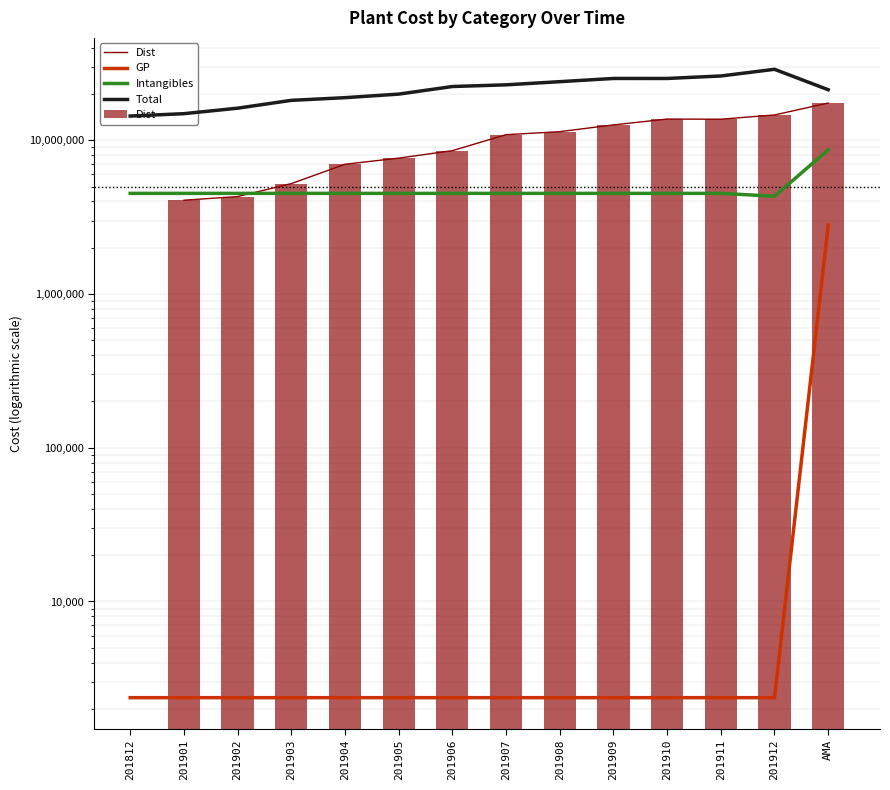

Rank the categories by GP value from highest to lowest.

AMA, 201812, 201901, 201902, 201903, 201904, 201905, 201906, 201907, 201908, 201909, 201910, 201911, 201912